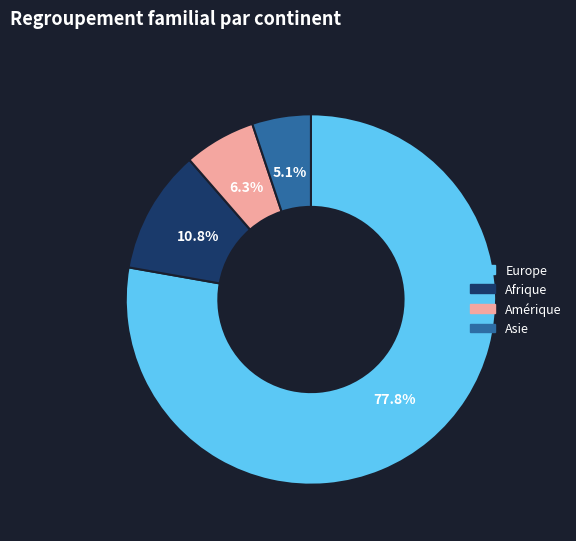

The Afrique slice represents 11% of the pie. True or false?

True